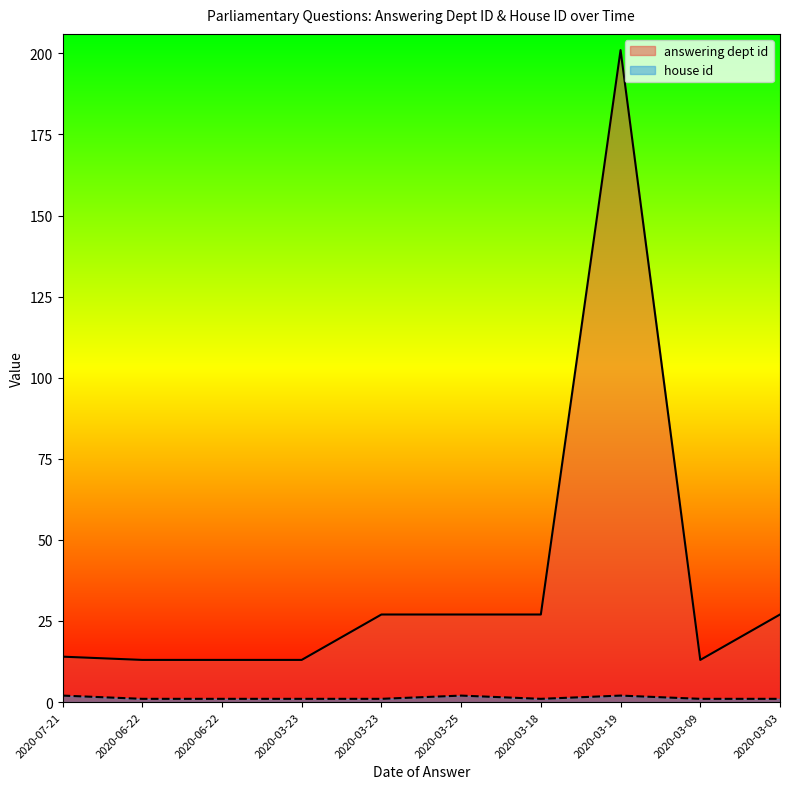

What is the maximum value for house id?

2